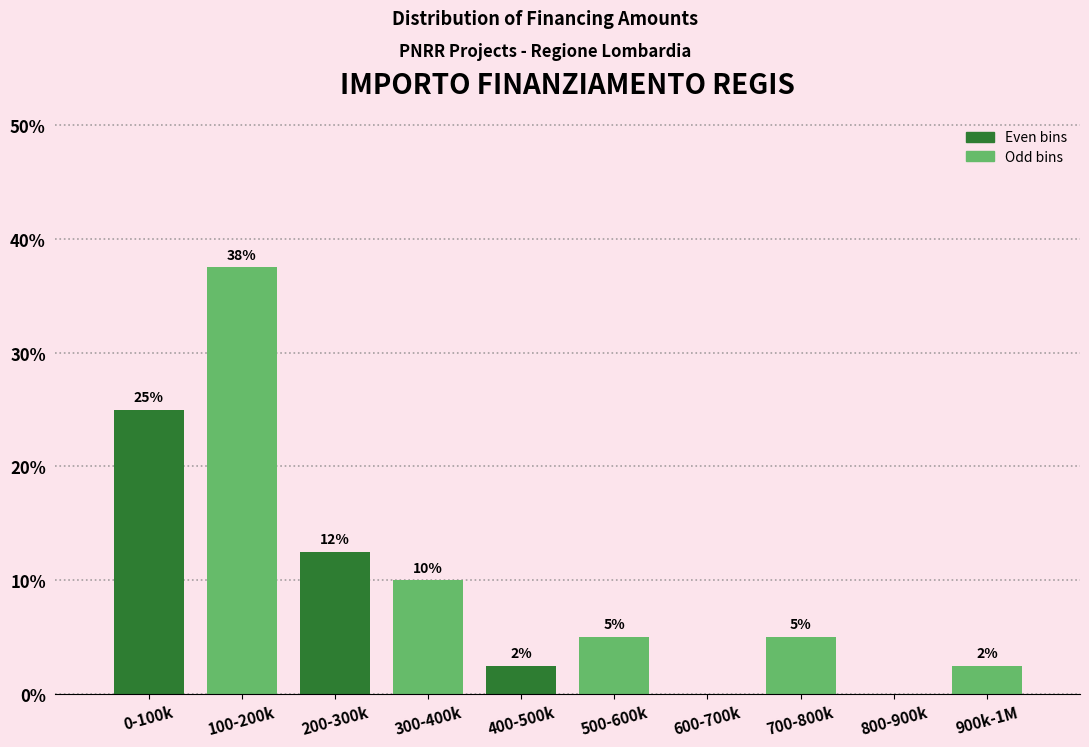

What is the maximum value shown in the chart?

37.5